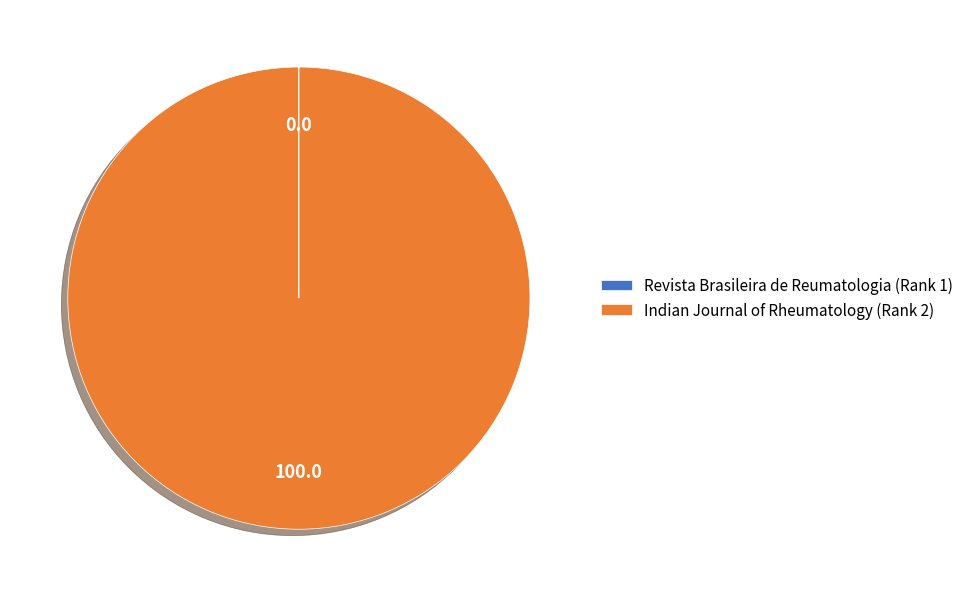

What is the largest slice in the pie chart?

Indian Journal of Rheumatology (Rank 2)